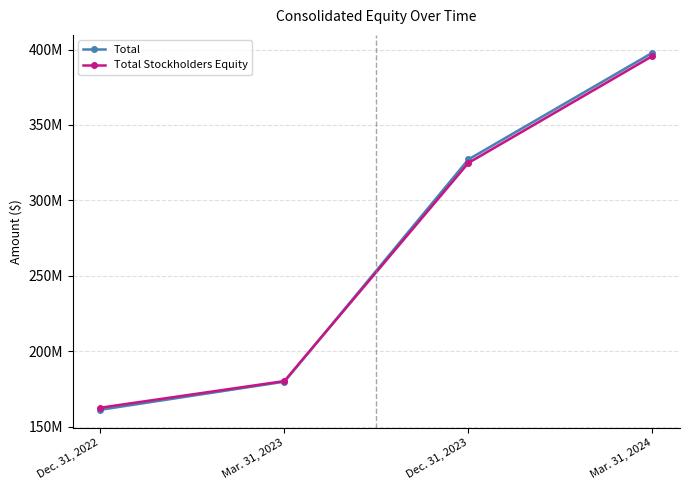

How many data points in Total are less than 327165000?

2